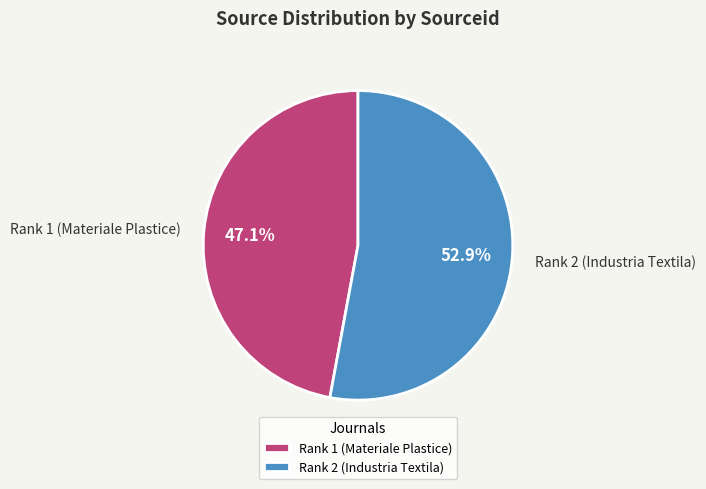

To the nearest percent, what is the combined percentage of Rank 2 (Industria Textila) and Rank 1 (Materiale Plastice)?

100%